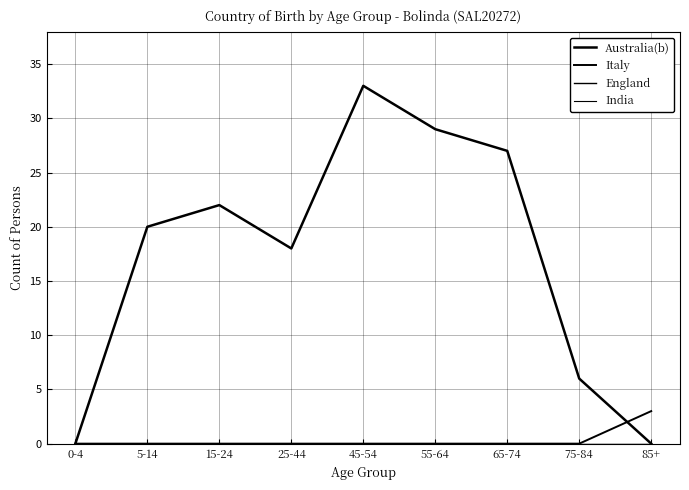

Between which two adjacent categories do Italy and Australia(b) first intersect?

75-84 and 85+